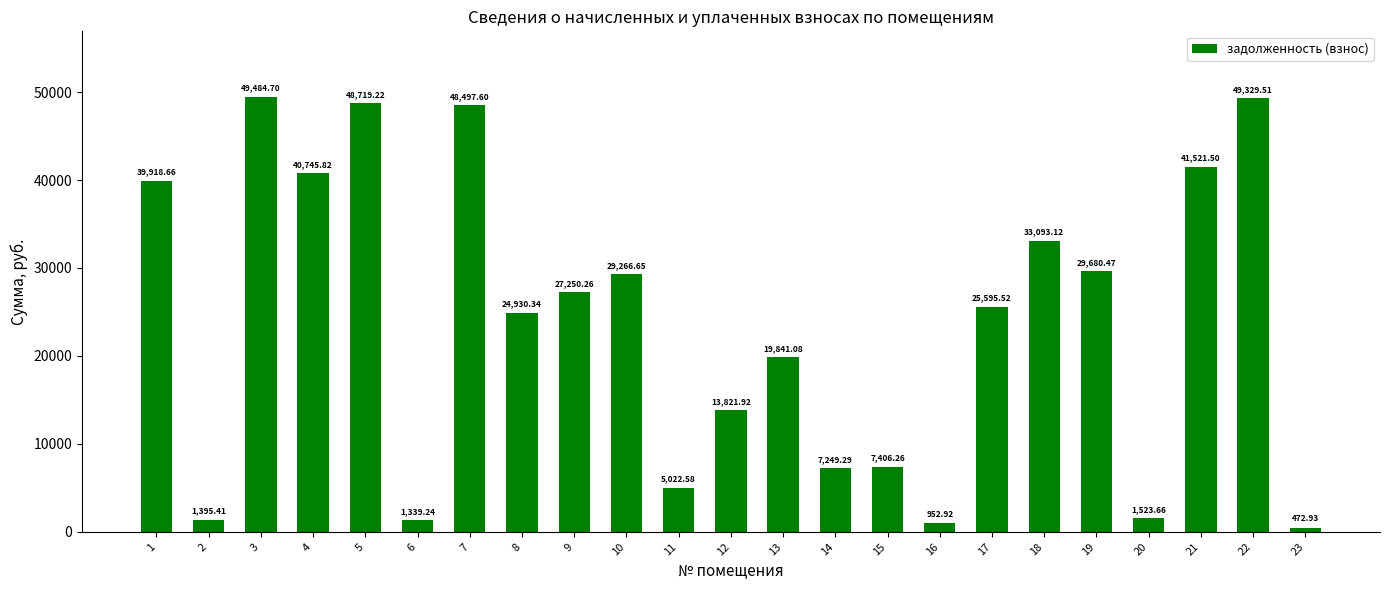

What is the value of the 6th bar from the left?

1339.2